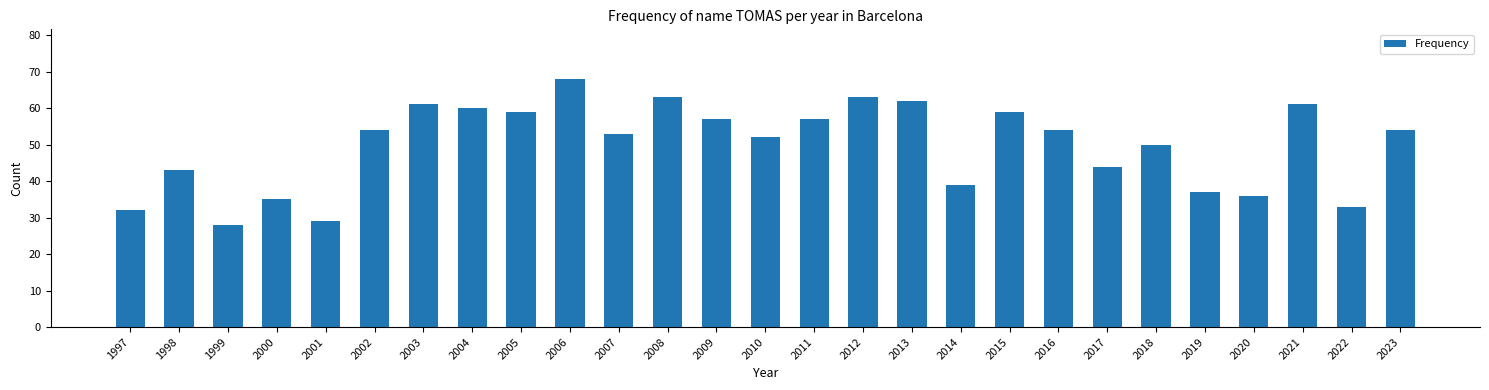

Which has a higher value, 2016 or 2019?

2016